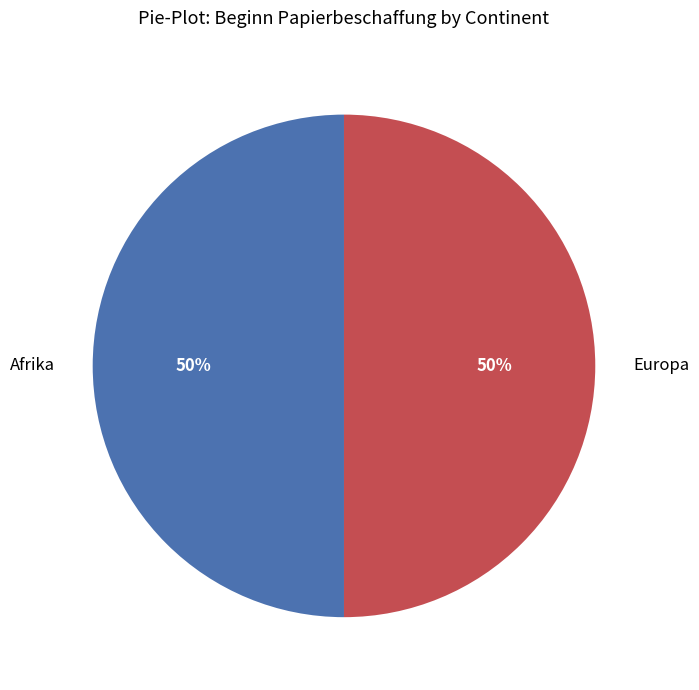

To the nearest percent, what percentage of the pie is Afrika?

50%